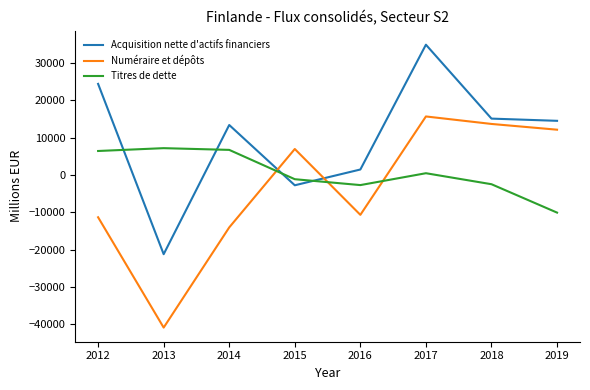

How many series are shown in this chart?

3